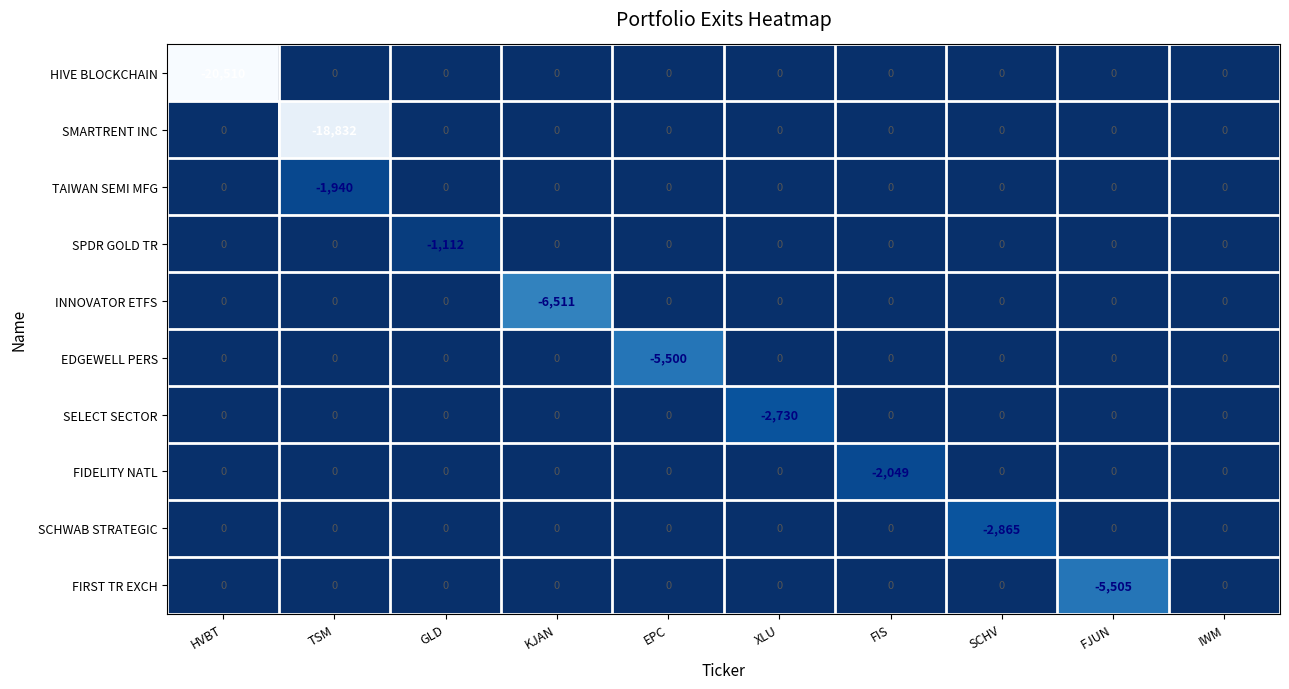

Which series has the largest total across all categories?

SPDR GOLD TR